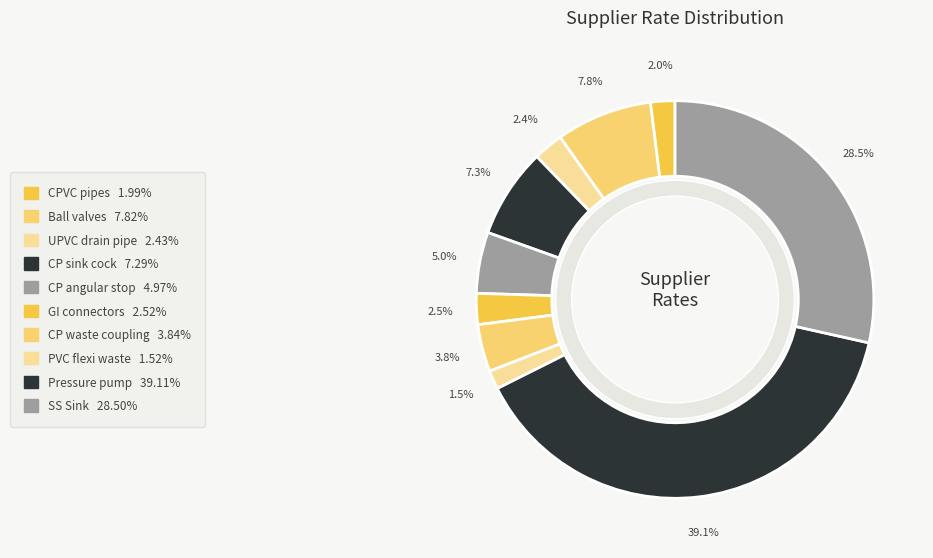

Combined, what portion of the pie is CPVC pipes
(107405) and CP sink cock
(107409)?

9.3%